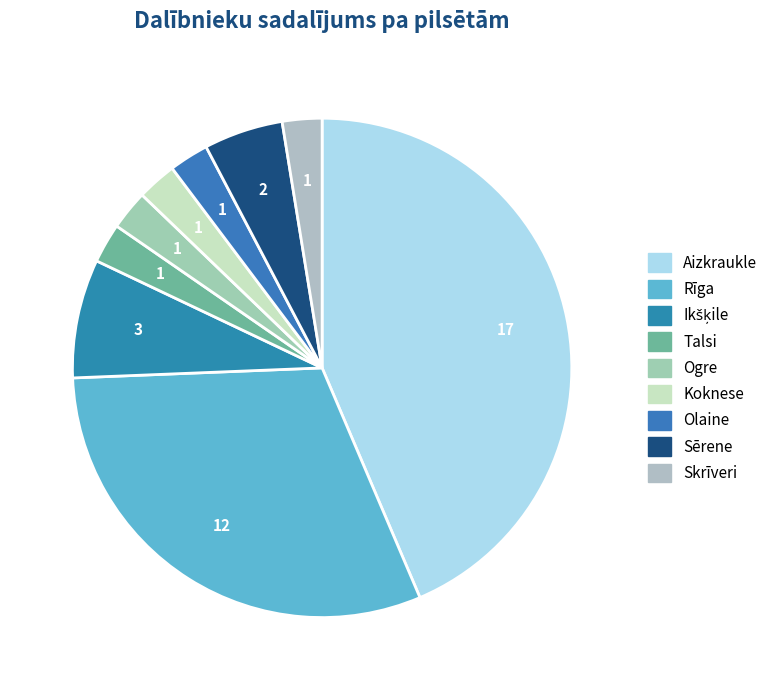

Is the sum of Sērene and Koknese greater than half?

No